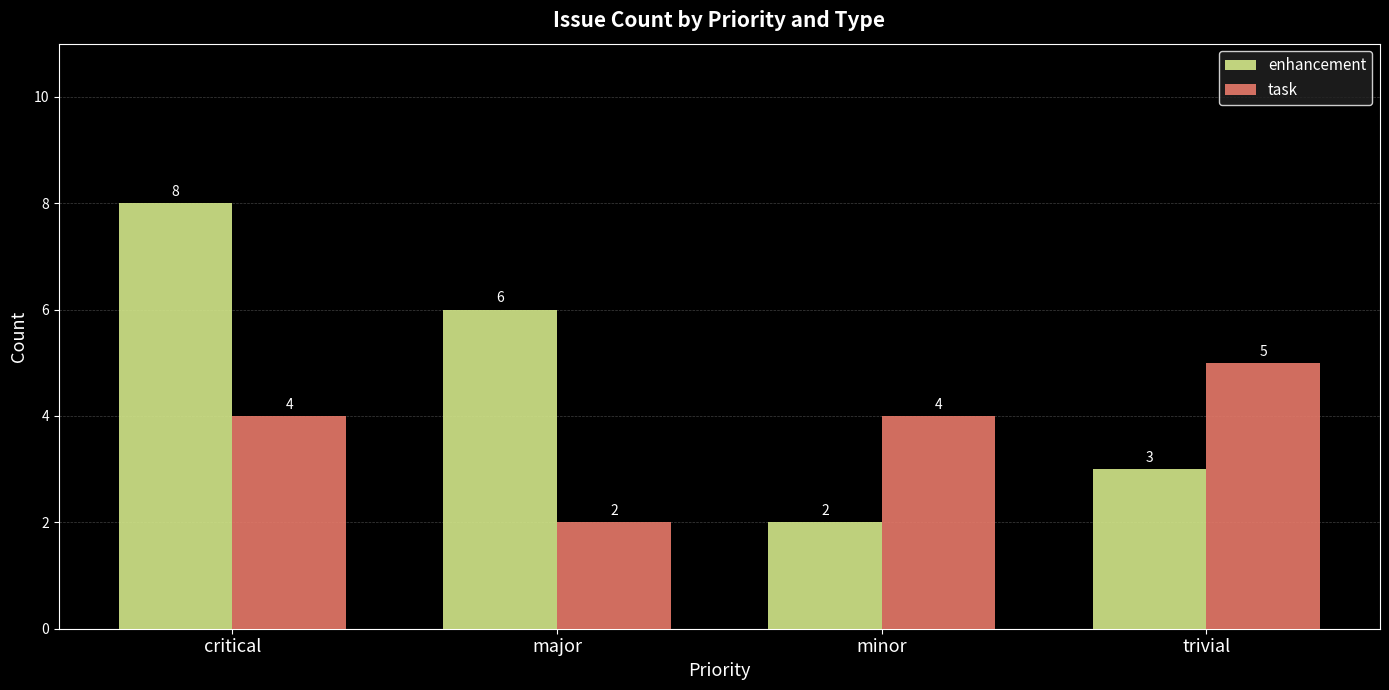

Count the task values in the range 4 to 5.

3